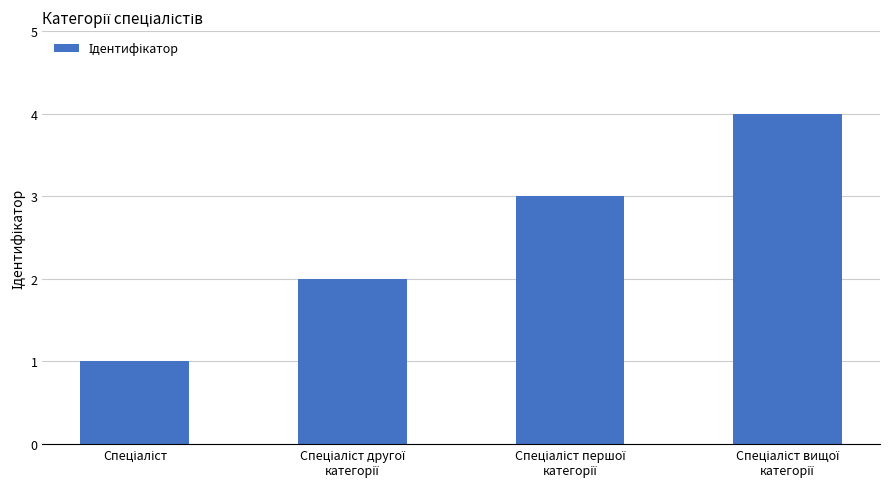

What is the maximum value shown in the chart?

4